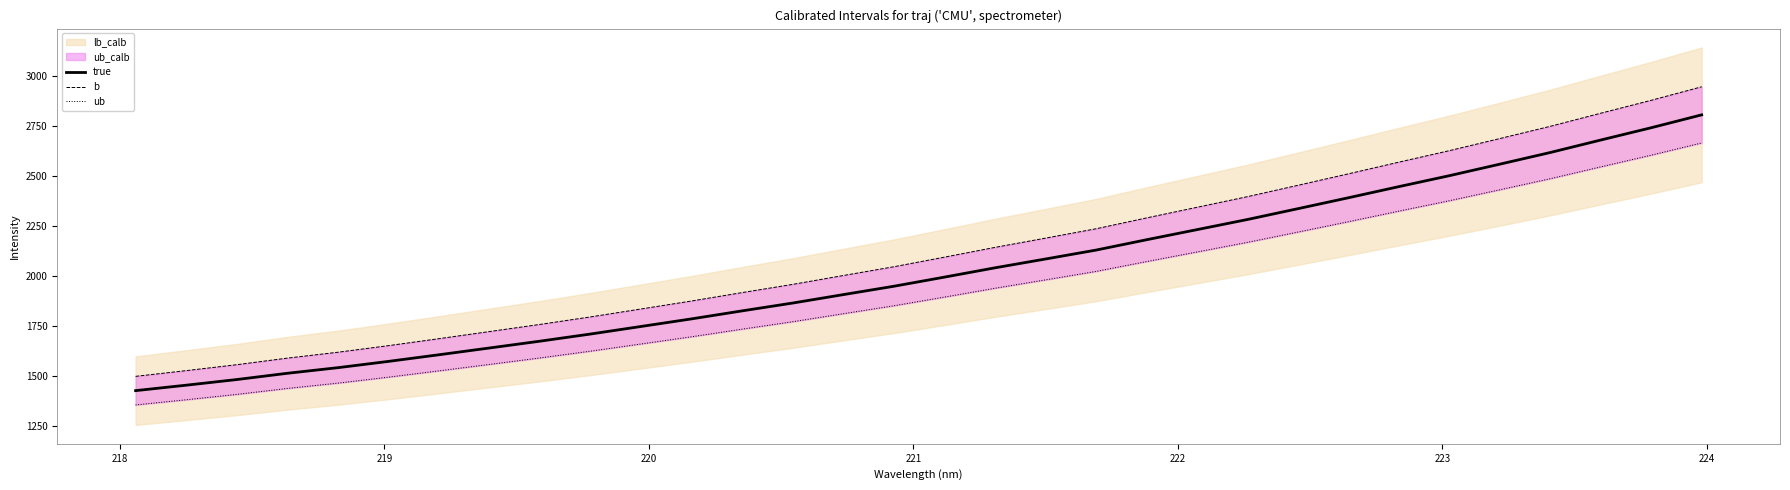

True or false: b and true cross at least once.

False